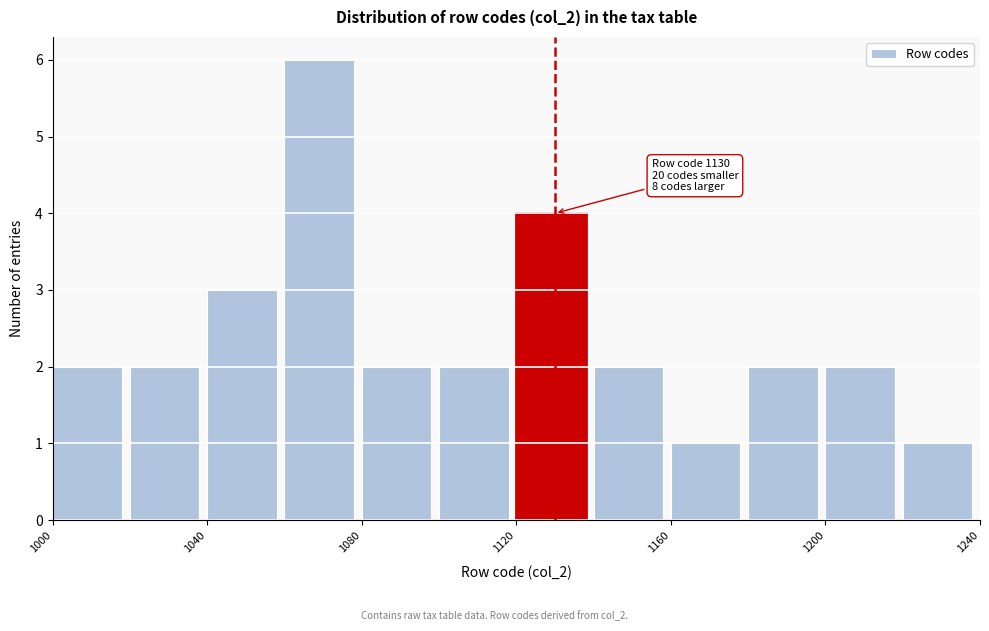

Over which range of the x-axis is the bar tallest?

1060 to 1080